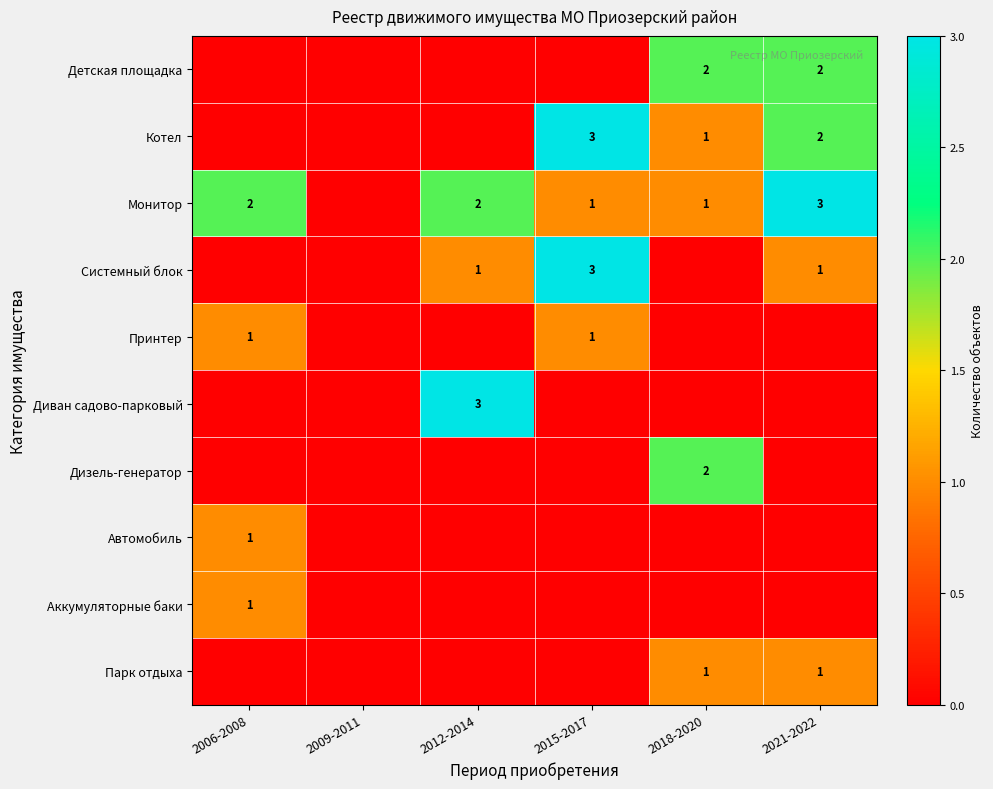

At how many categories does at least one series exceed 2?

3